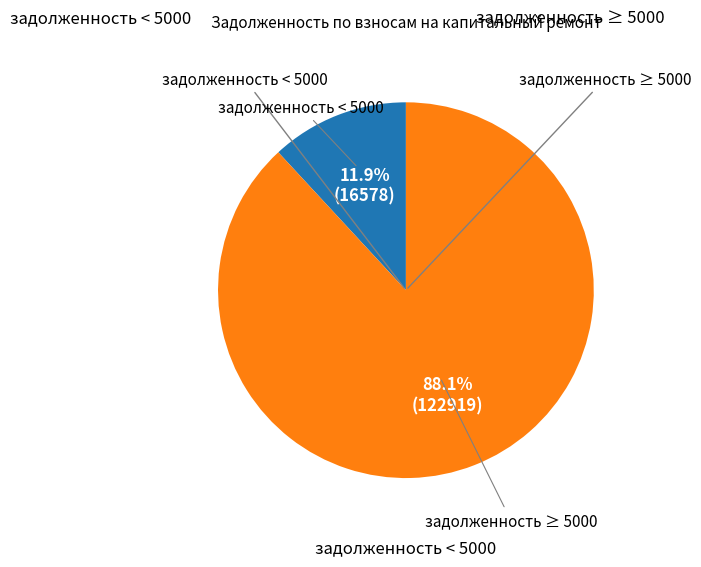

Is there a majority slice in this chart?

Yes